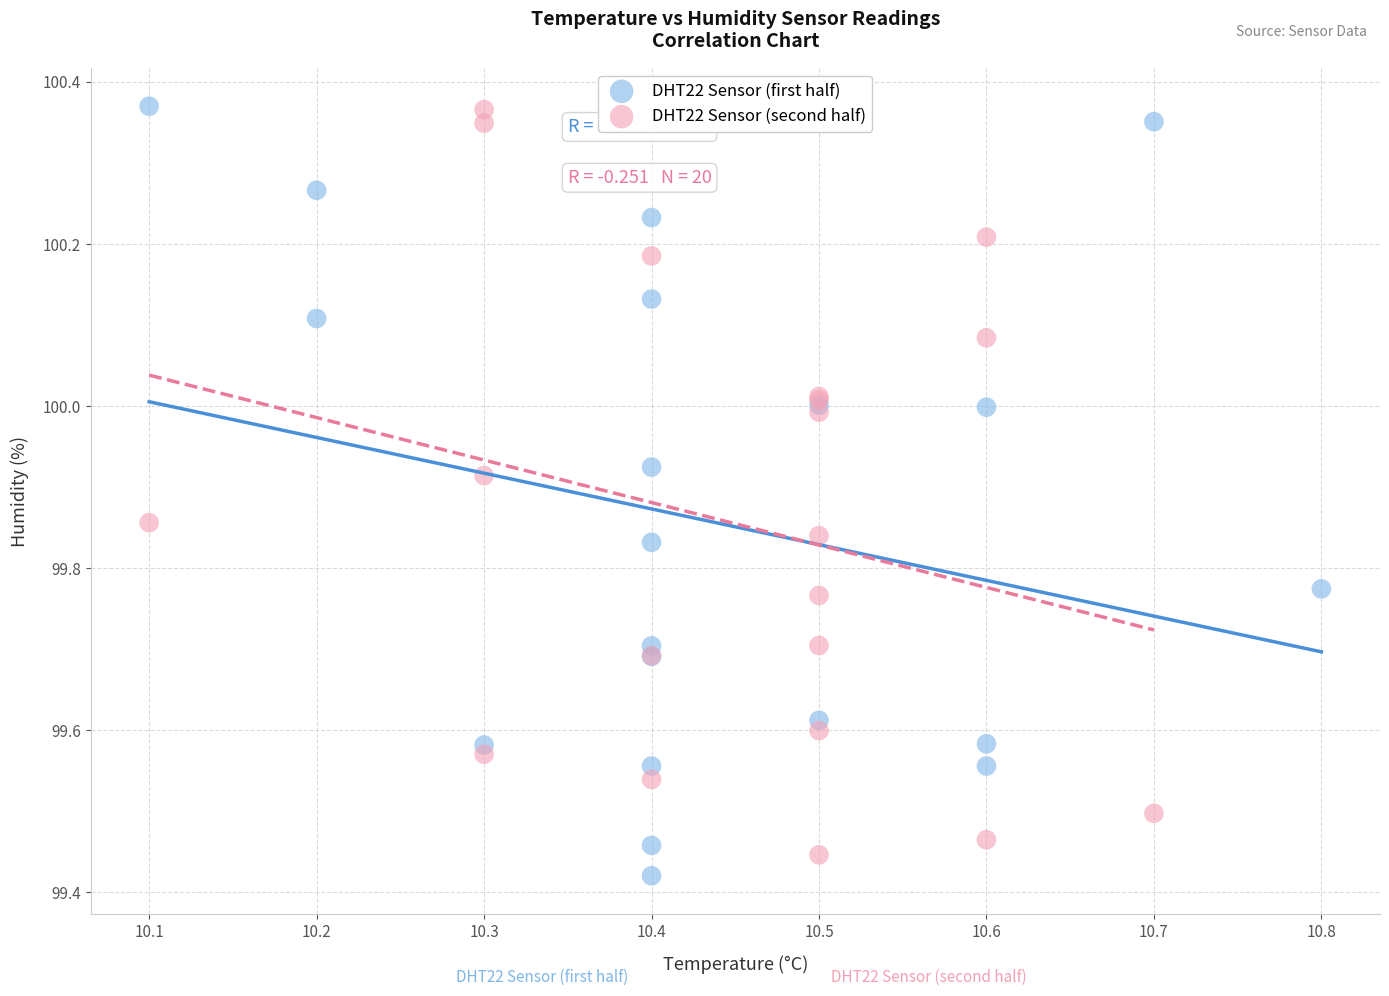

Which series reaches the minimum Y coordinate?

DHT22 Sensor (first half)